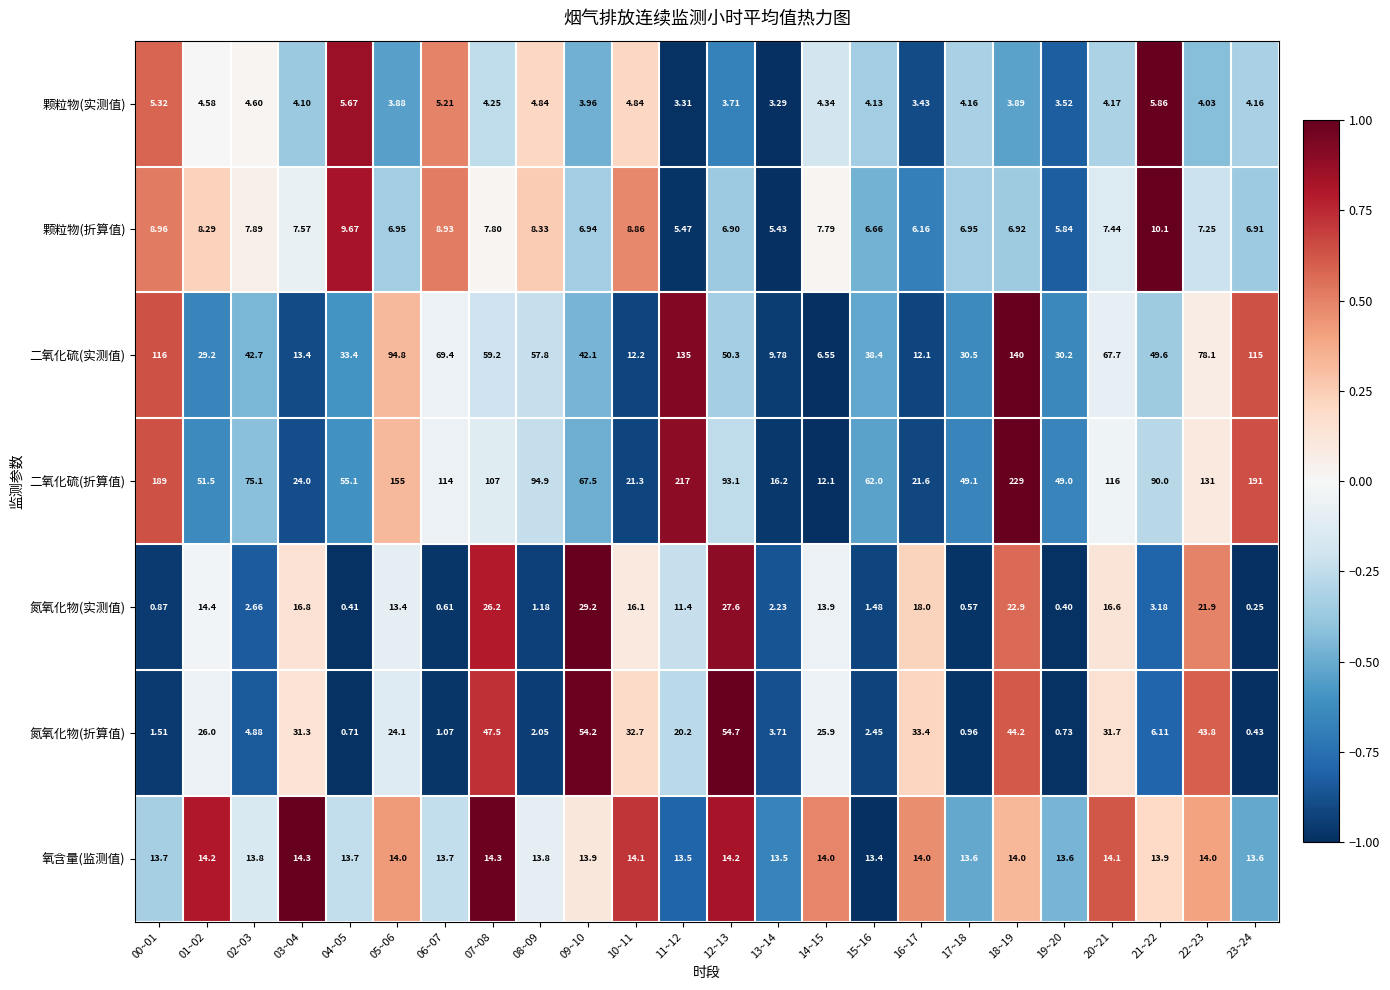

List the series in order of their peak value, lowest first.

颗粒物(实测值), 颗粒物(折算值), 氧含量(监测值), 氮氧化物(实测值), 氮氧化物(折算值), 二氧化硫(实测值), 二氧化硫(折算值)